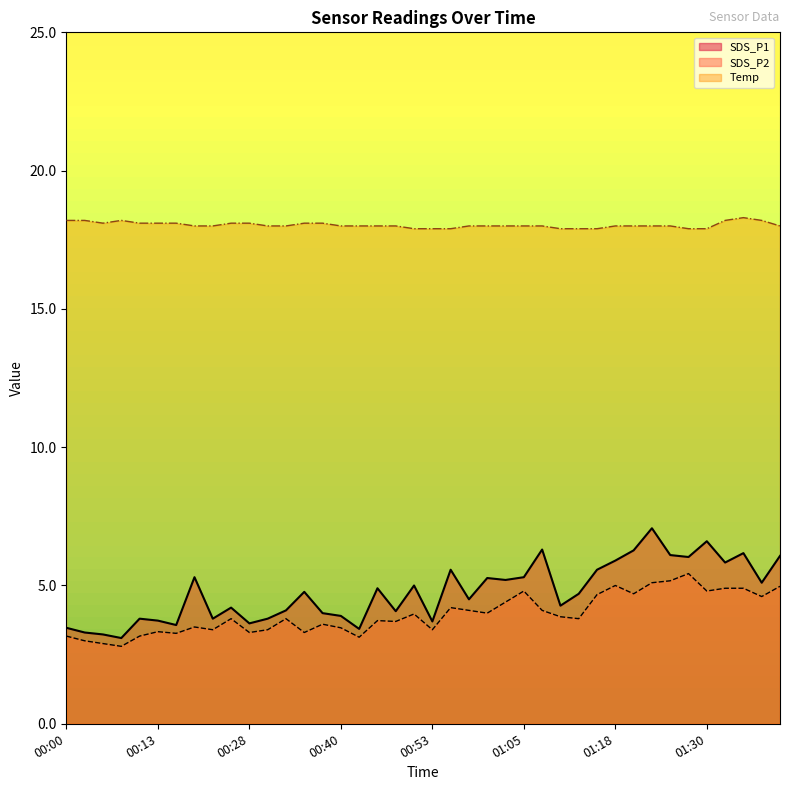

How many lines are shown in the chart?

3